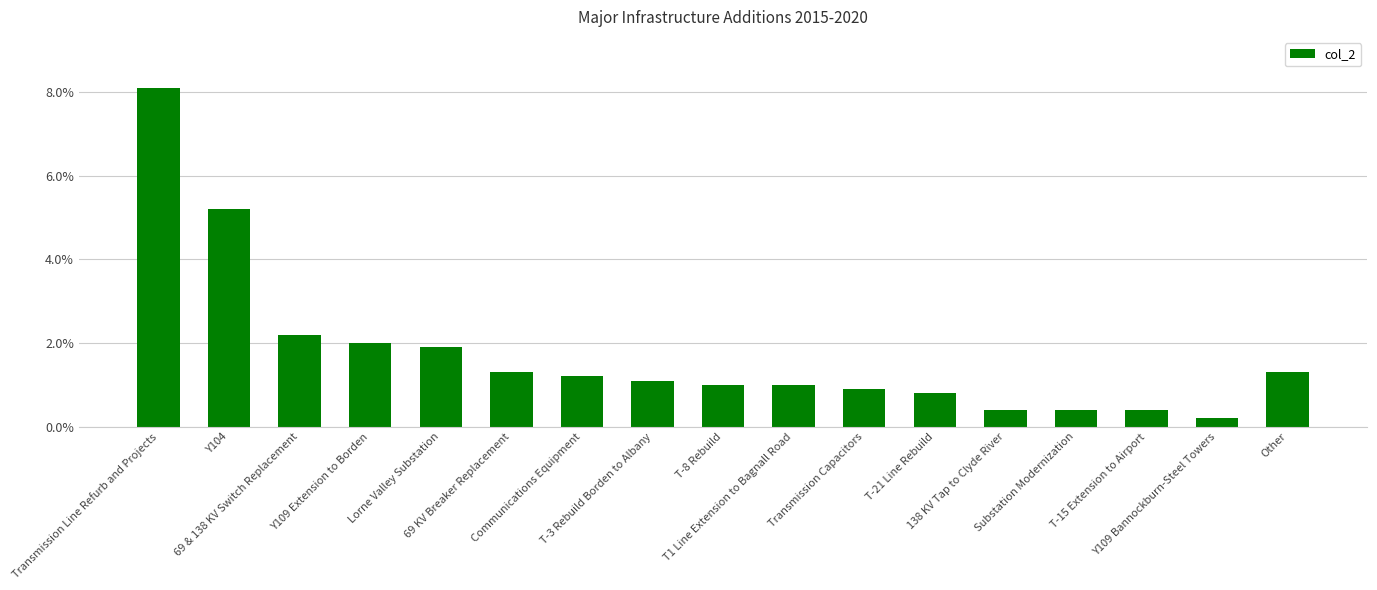

Reading left to right, extract all data points from this chart.

8.1	5.2	2.2	2.0	1.9	1.3	1.2	1.1	1.0	1.0	0.9	0.8	0.4	0.4	0.4	0.2	1.3